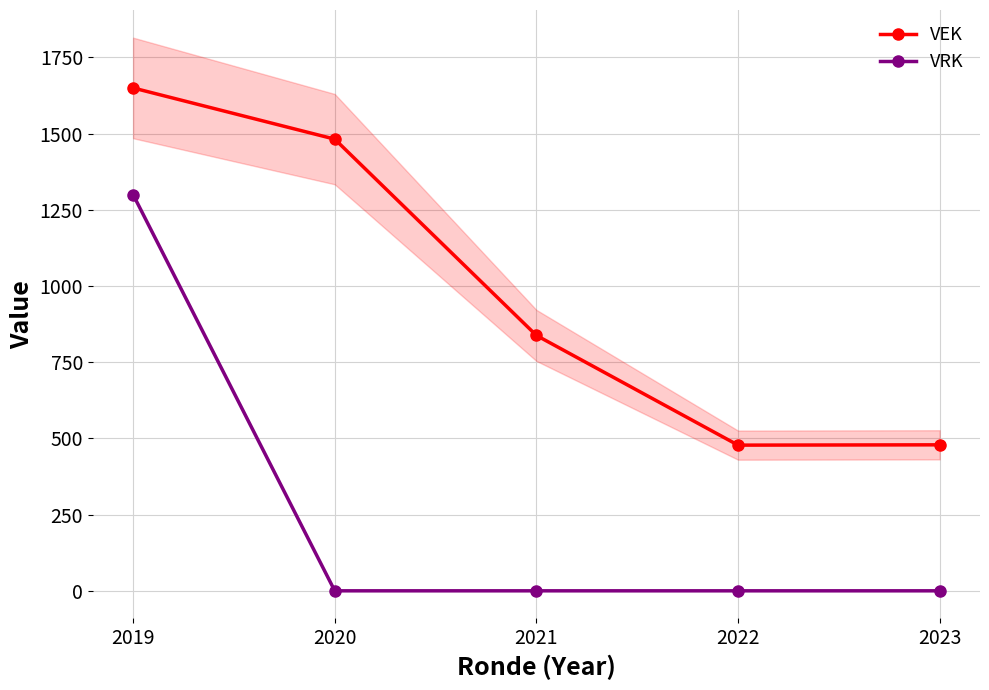

Read the VEK value at 2019, to the nearest 100.

1600